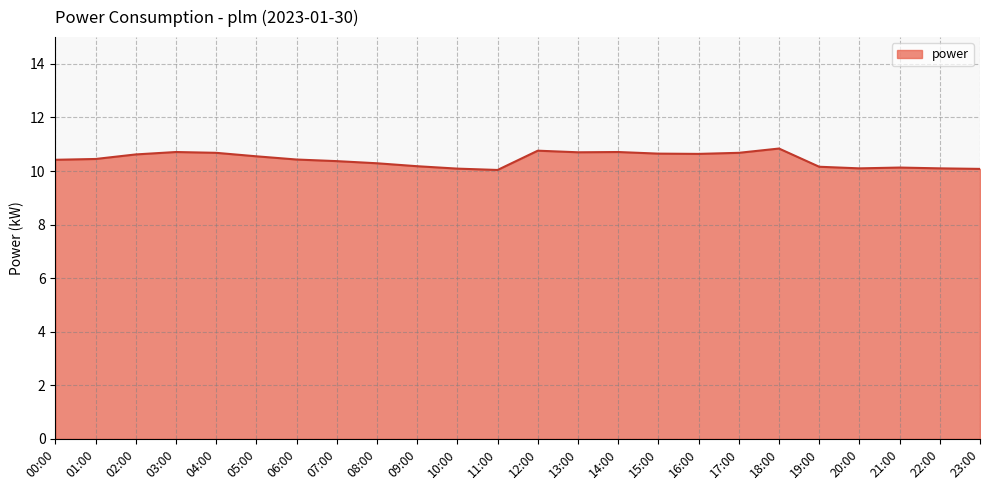

What value does the data have at 09:00?

10.2